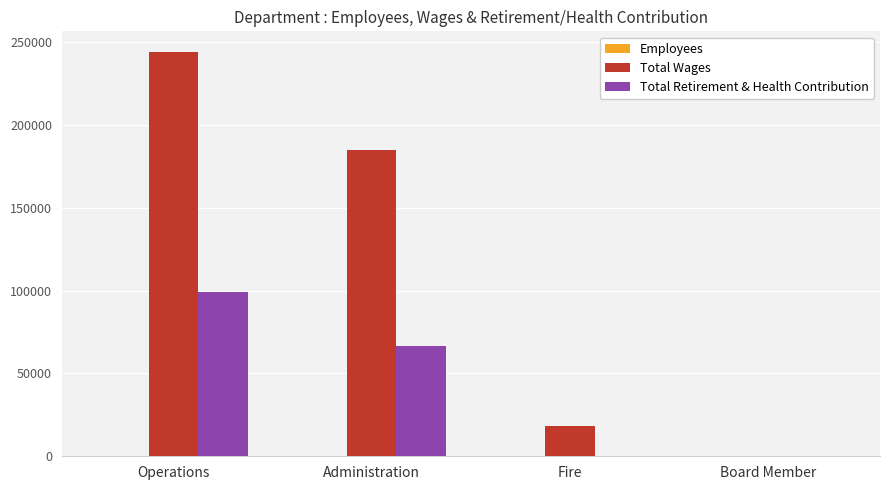

What is the sum of all Total Wages values?

448167